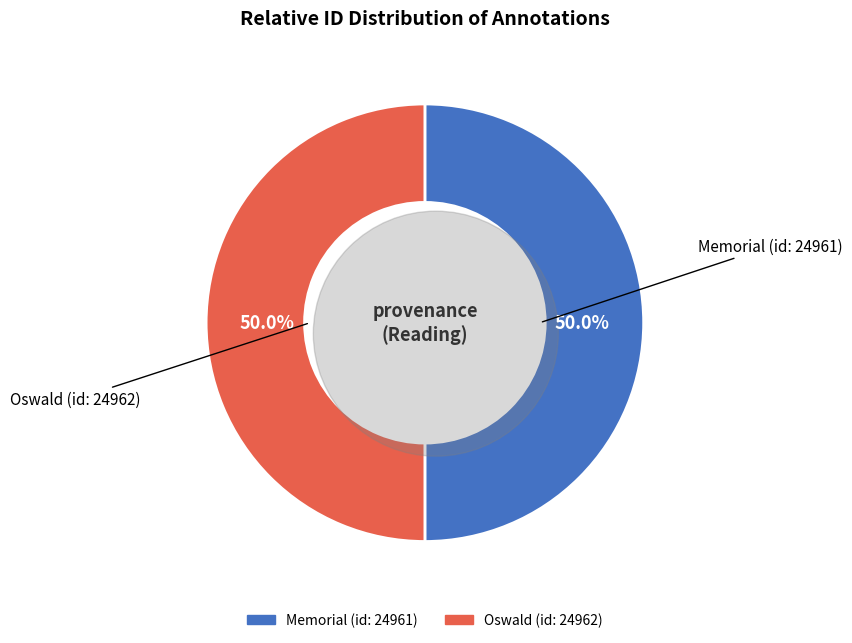

To the nearest percent, what portion does Oswald (id: 24962) represent?

50%